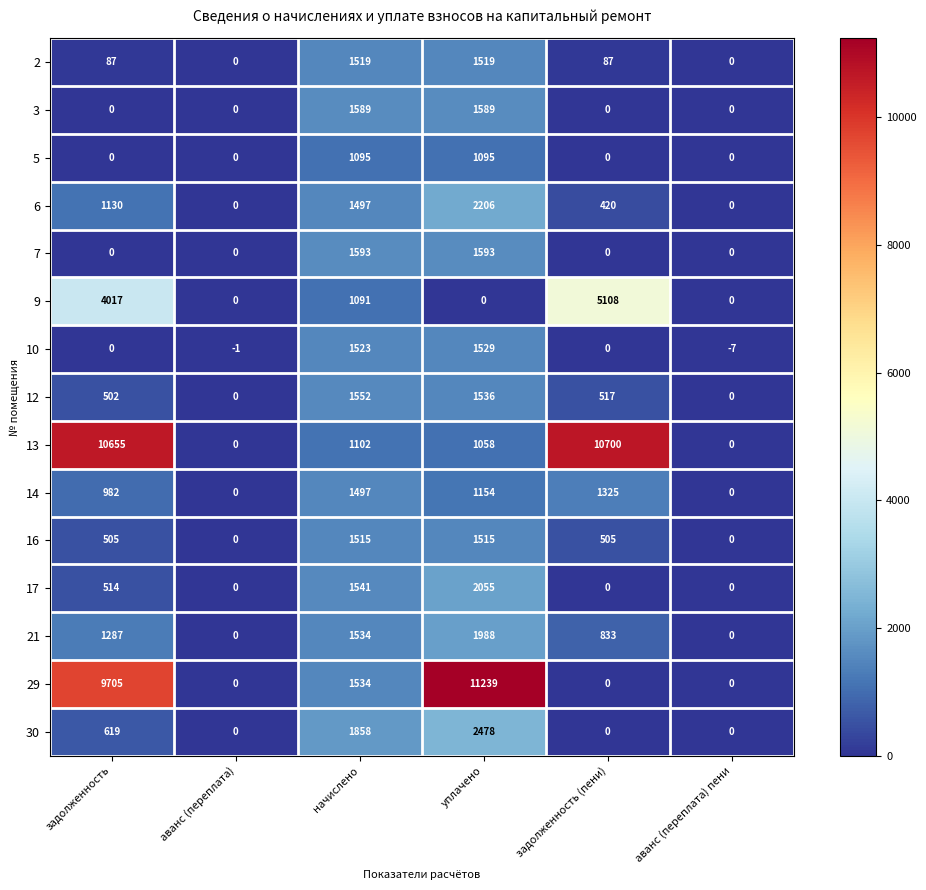

Rank the series by their maximum value, from lowest to highest.

5, 14, 16, 2, 10, 12, 3, 7, 21, 17, 6, 30, 9, 13, 29